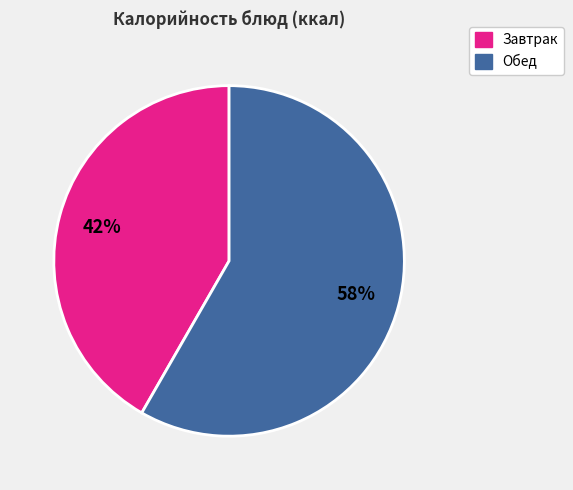

Does any single category account for the majority?

Yes